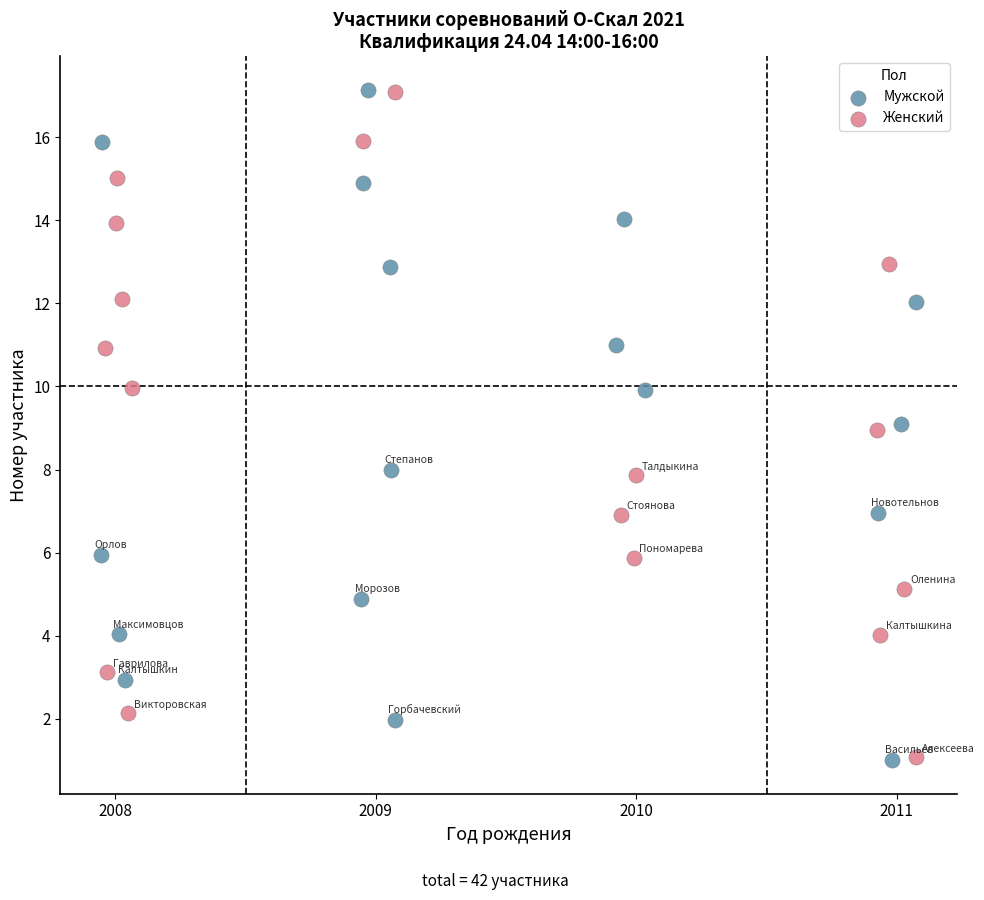

Which series has the widest spread of Y values?

Мужской